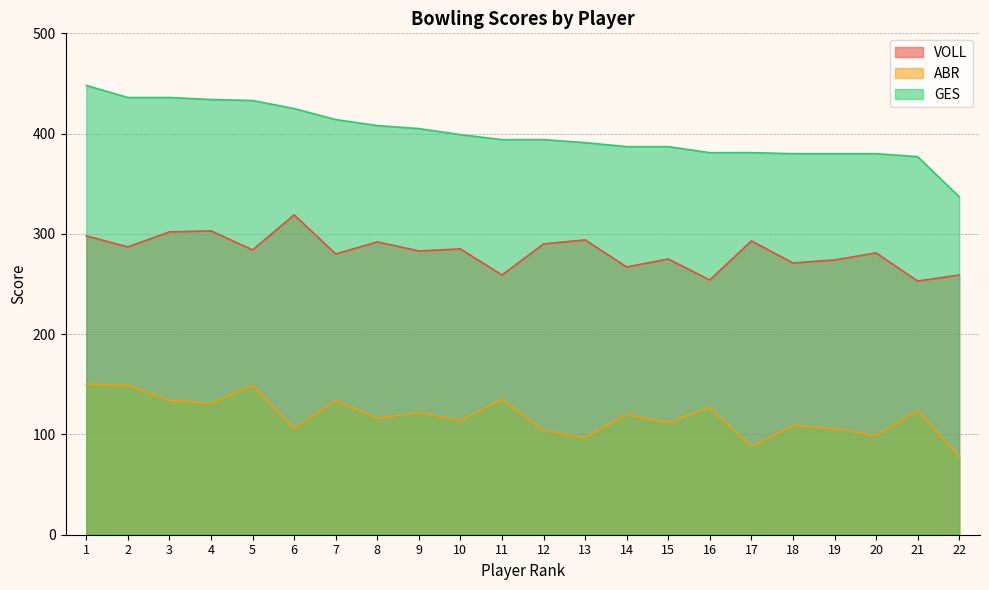

Which series changed the most between 9 and 10?

ABR